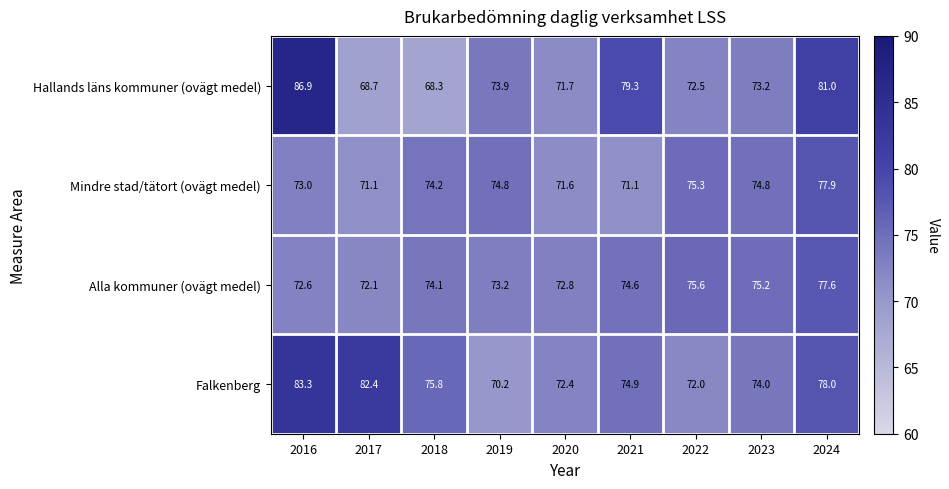

Which series has the widest spread of values?

Hallands läns kommuner (ovägt medel)